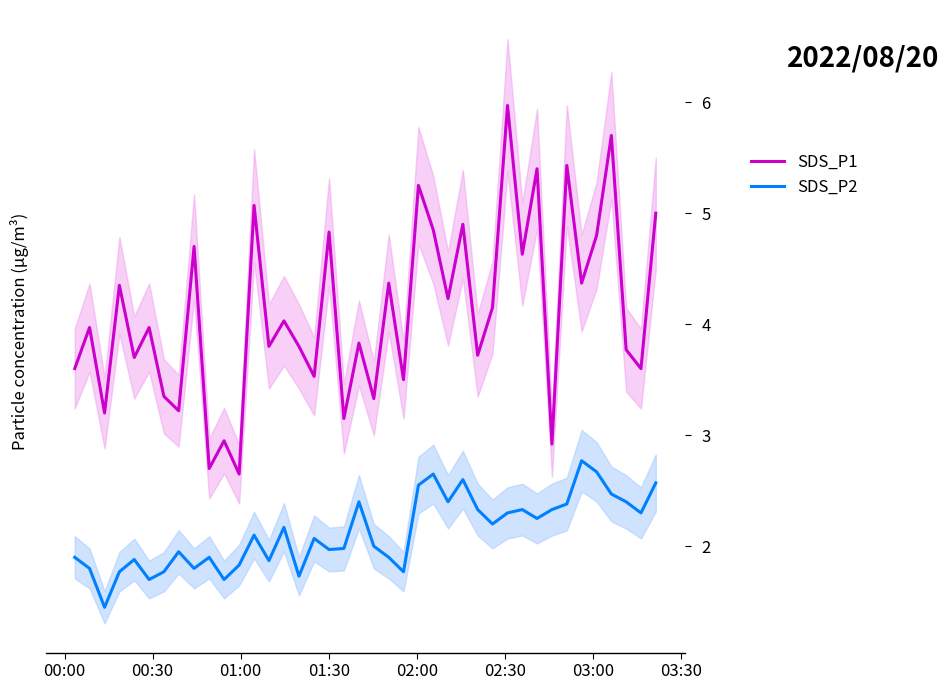

Reading left to right, transcribe all the data shown in this chart.

SDS_P1: 3.6	4.0	3.2	4.3	3.7	4.0	3.4	3.2	4.7	2.7	3.0	2.6	5.1	3.8	4.0	3.8	3.5	4.8	3.1	3.8	3.3	4.4	3.5	5.2	4.8	4.2	4.9	3.7	4.2	6.0	4.6	5.4	2.9	5.4	4.4	4.8	5.7	3.8	3.6	5.0
SDS_P2: 1.9	1.8	1.4	1.8	1.9	1.7	1.8	1.9	1.8	1.9	1.7	1.8	2.1	1.9	2.2	1.7	2.1	2.0	2.0	2.4	2.0	1.9	1.8	2.5	2.6	2.4	2.6	2.3	2.2	2.3	2.3	2.2	2.3	2.4	2.8	2.7	2.5	2.4	2.3	2.6